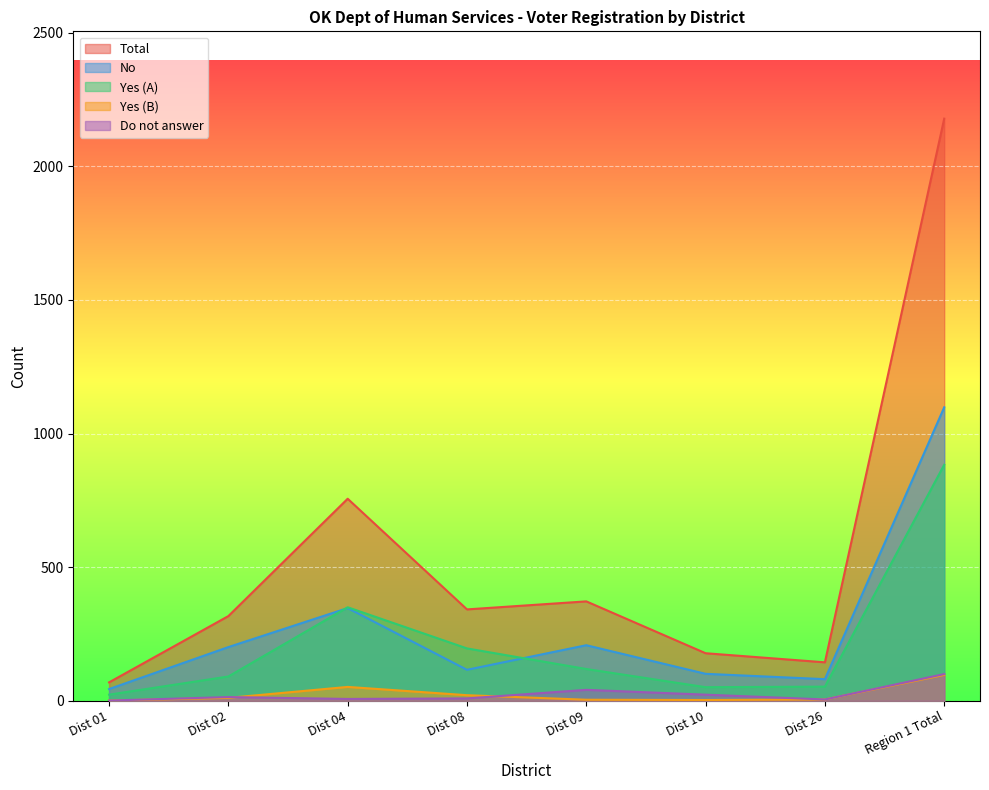

What is the sum of the Do not answer values at Region 1 Total and Dist 04?

107